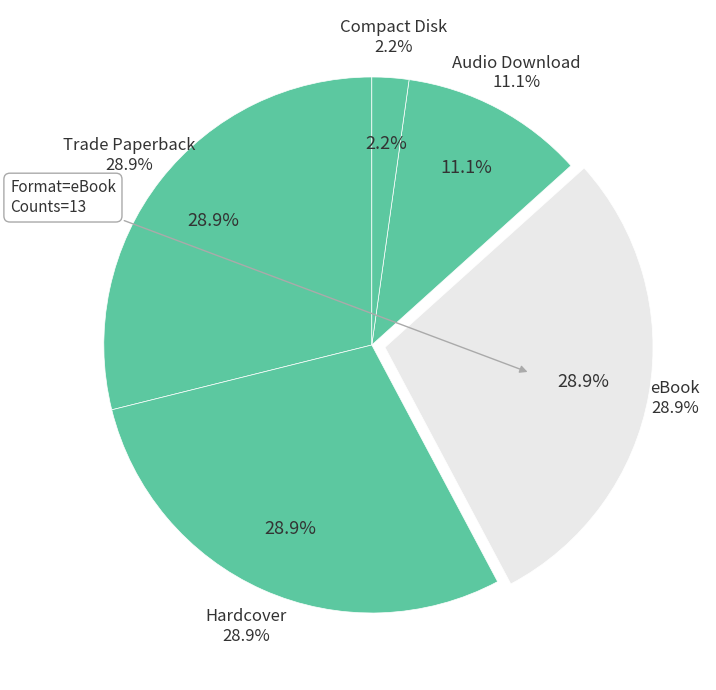

Is there any slice that represents more than half of the pie?

No